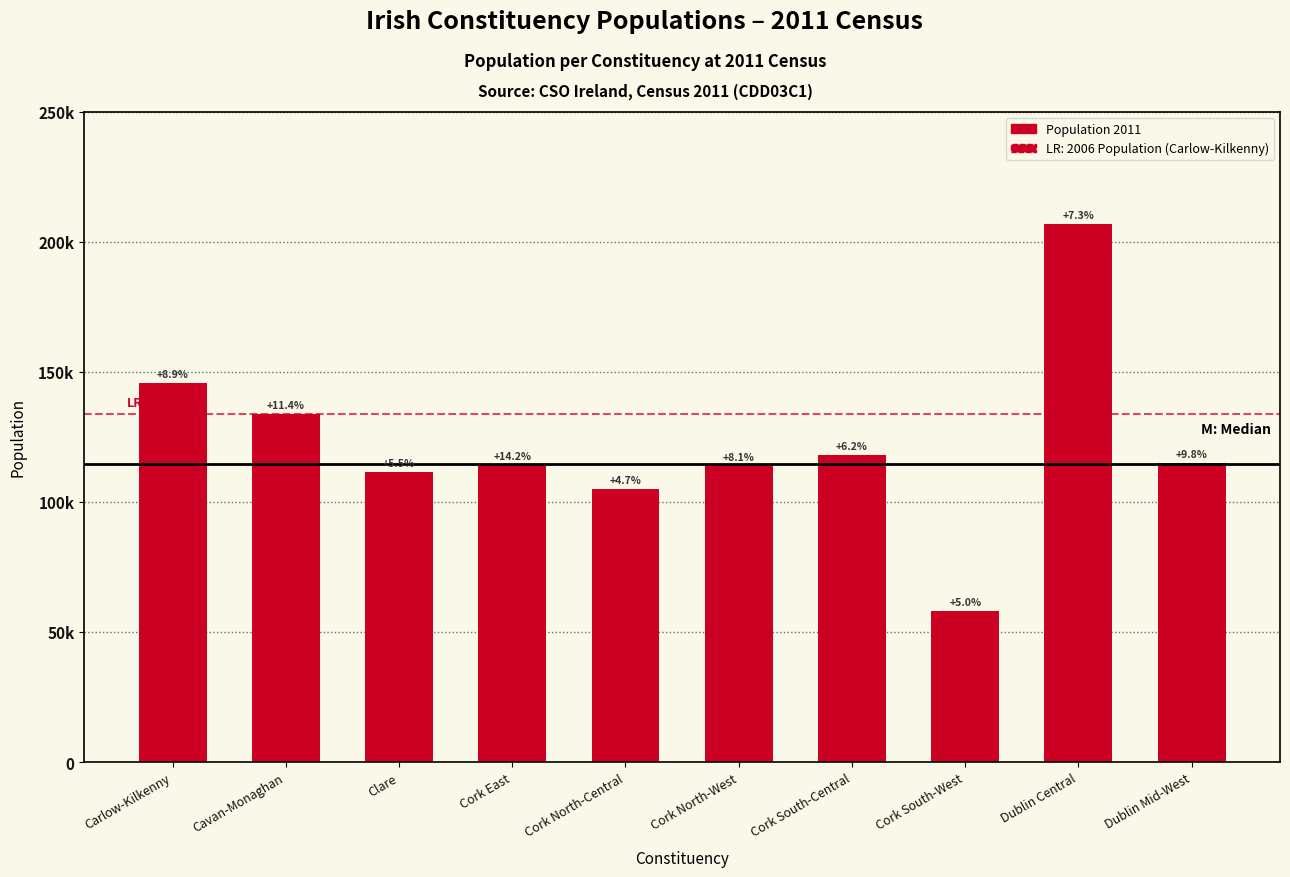

What is the label of the 3rd bar from the right?

Cork South-West